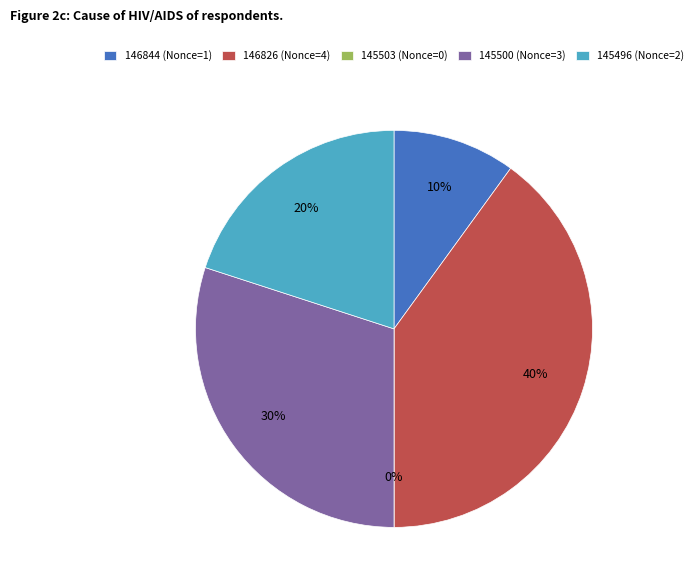

Combined, what portion of the pie is 145500 and 146826?

70.0%